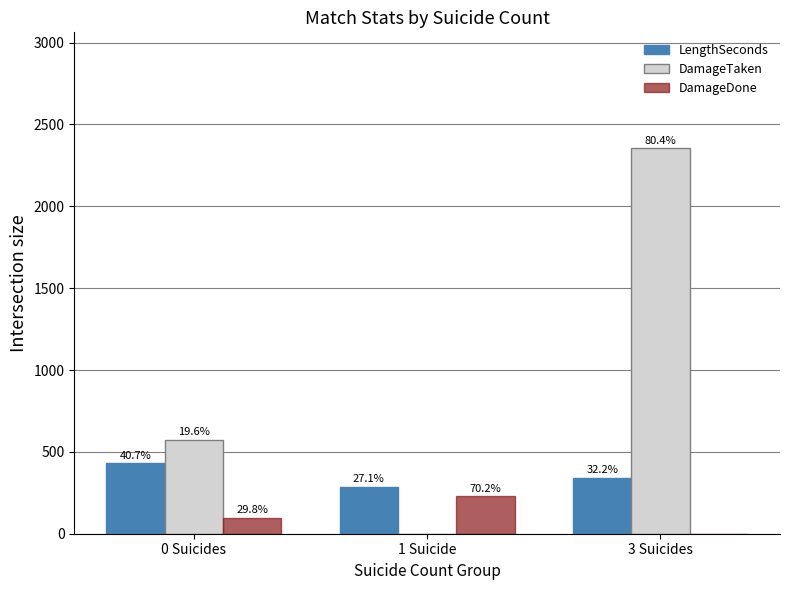

The value of DamageDone at 1 Suicide is 229. True or false?

True